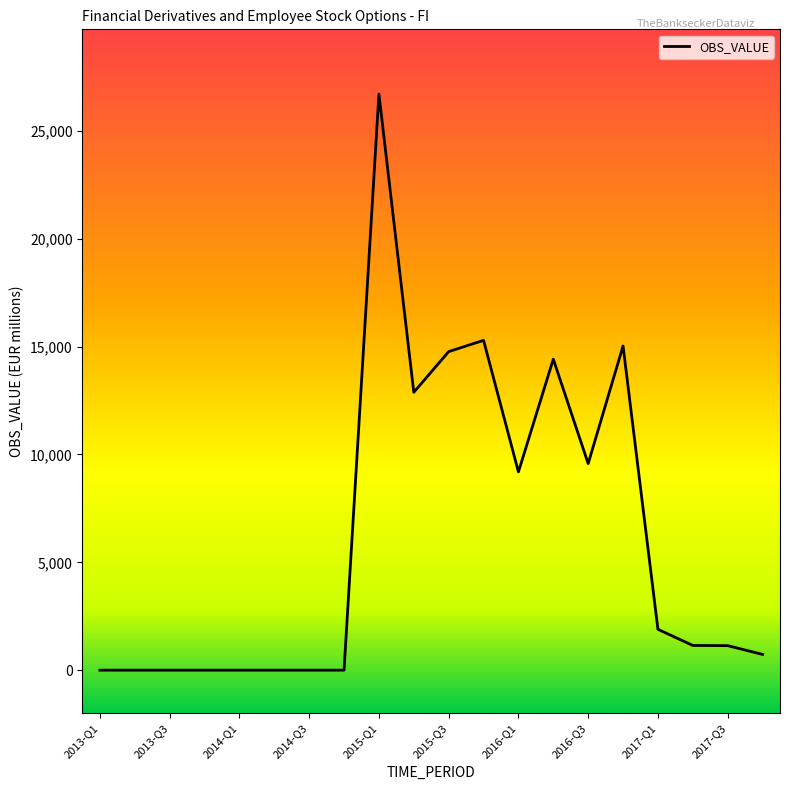

What is the greatest value displayed?

26702